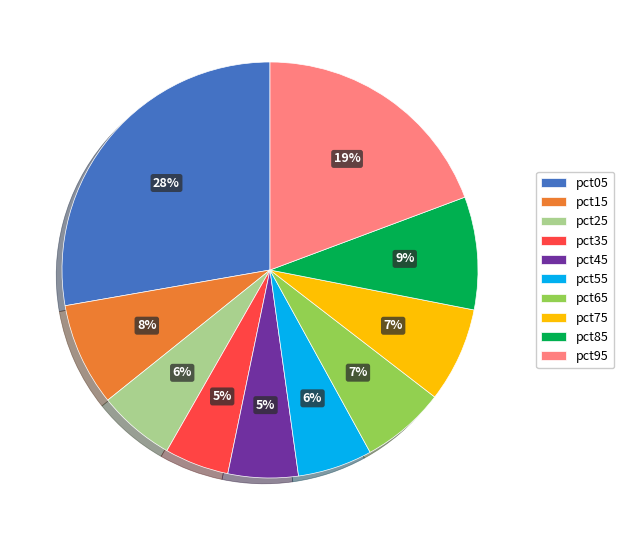

Approximately how many times larger is the value at pct75 compared to pct95?

0.4